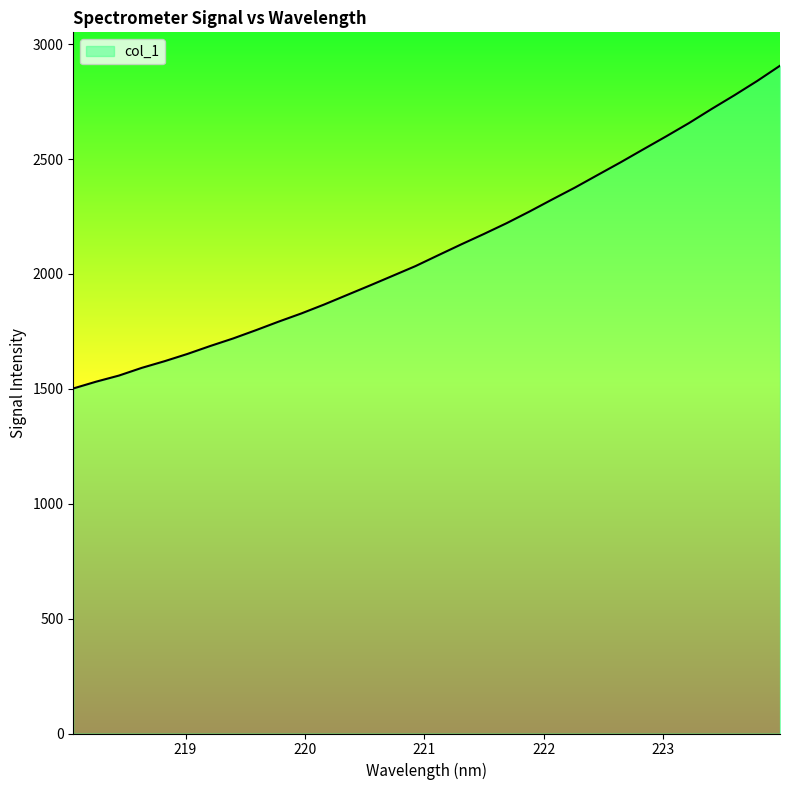

What is the greatest value displayed?

2906.0